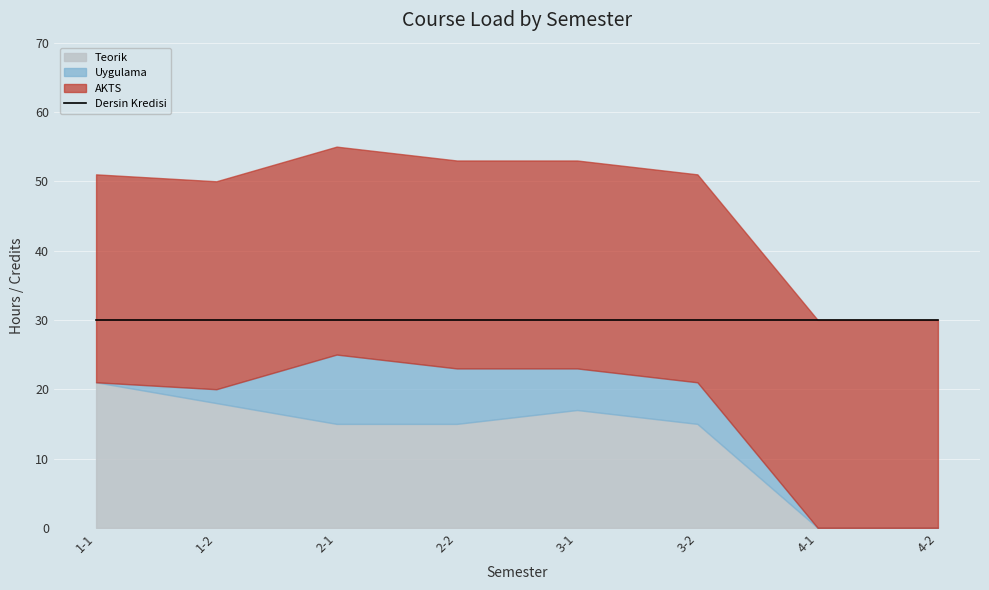

List the series in order of their peak value, highest first.

Dersin Kredisi, AKTS, Teorik, Uygulama